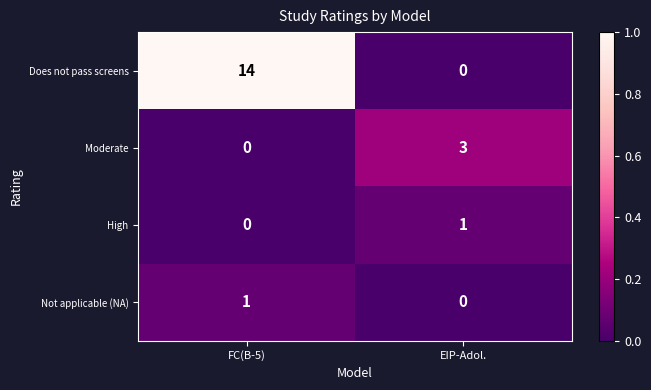

How many distinct data groups are displayed?

4